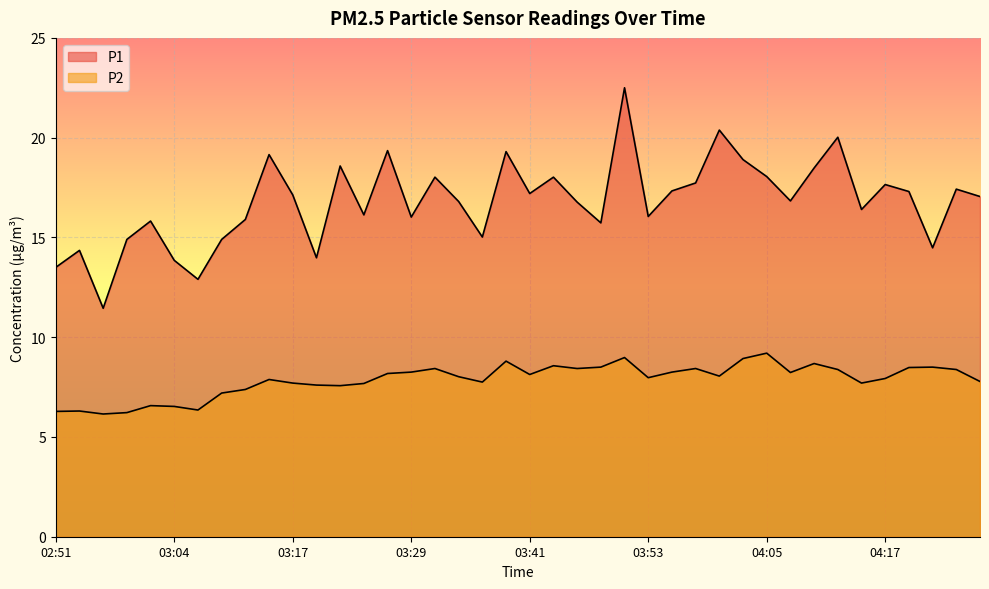

List the series in order of their peak value, lowest first.

P2, P1